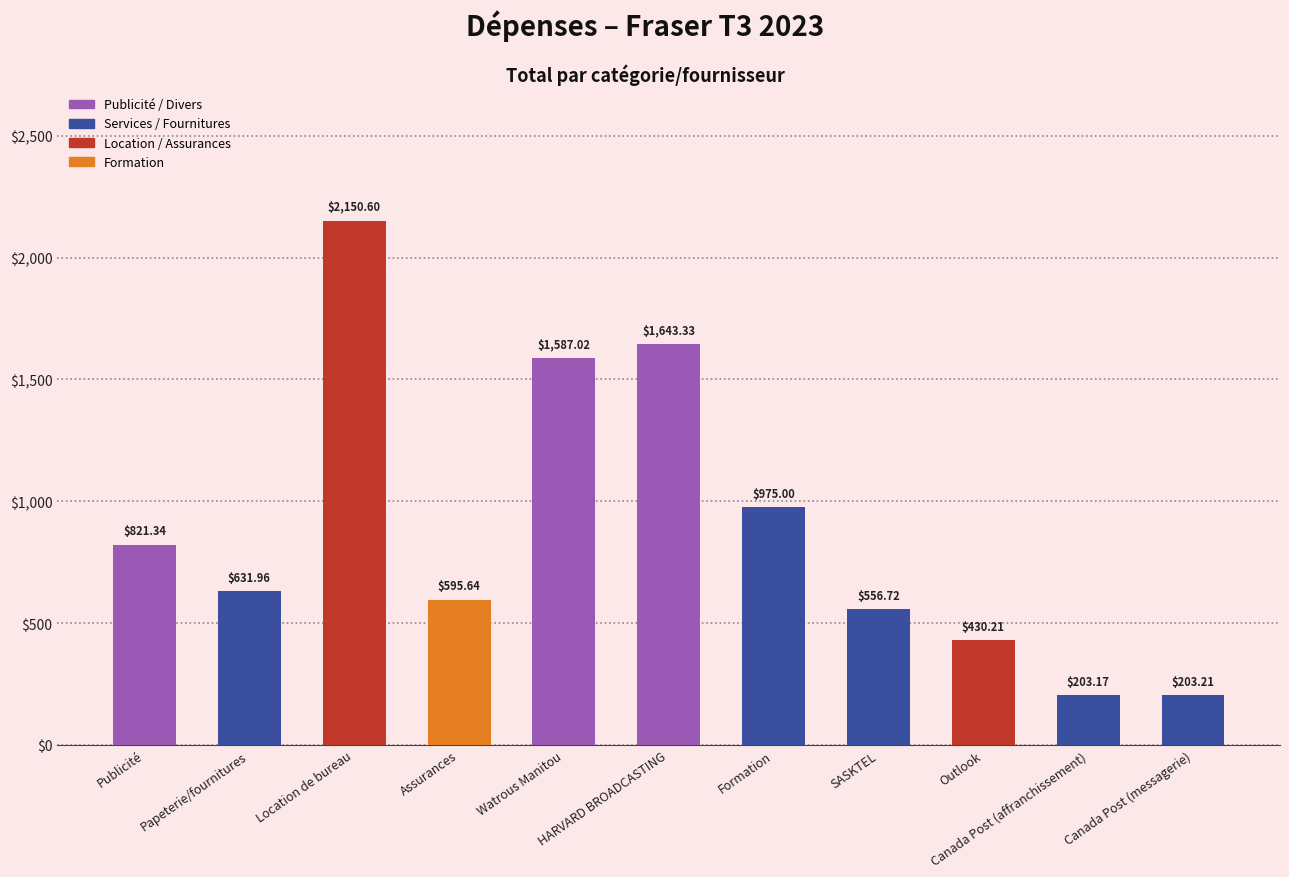

Which category has the highest value across all series?

Location de bureau